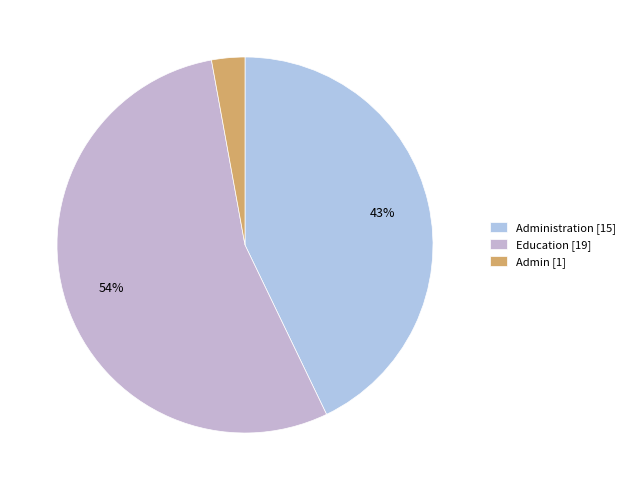

How many segments does this pie chart have?

3